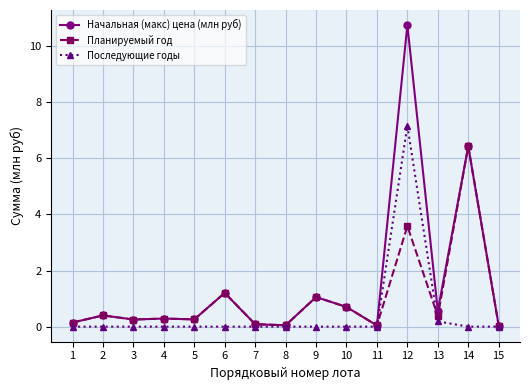

True or false: Начальная (макс) цена (млн руб) has more than 0 interior local peaks.

True